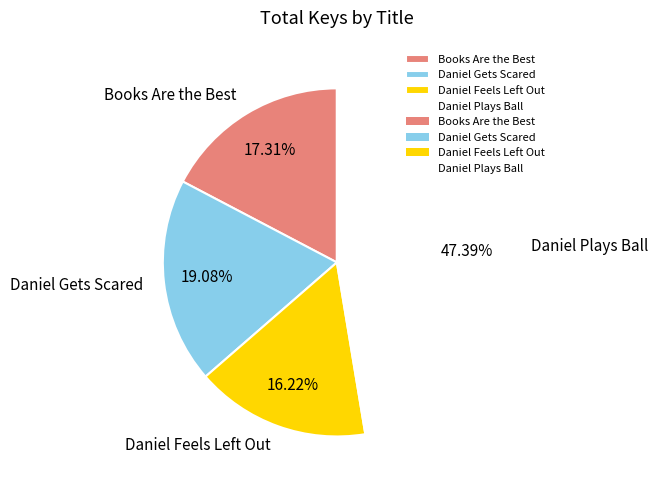

What is the ratio of the value at Books Are the Best to the value at Daniel Gets Scared?

0.9